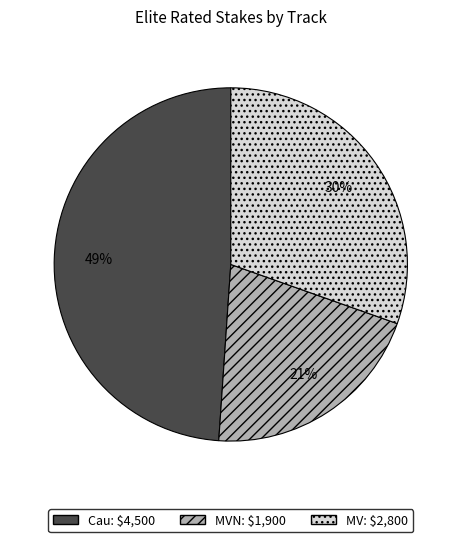

Does any single category account for the majority?

No